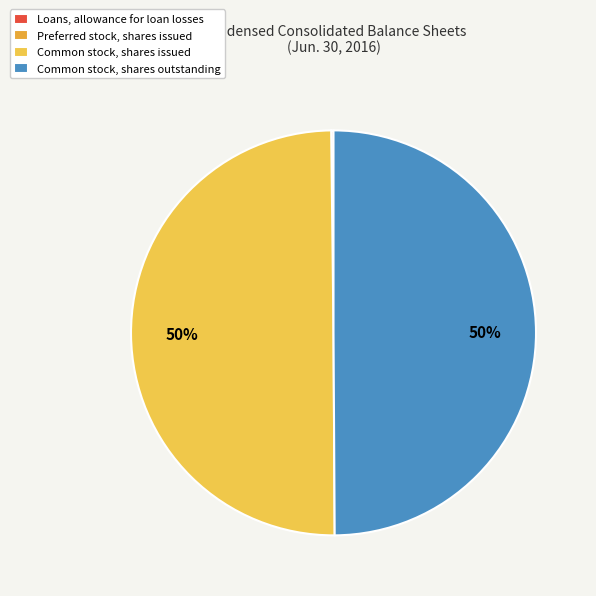

Count the number of slices in the pie.

4